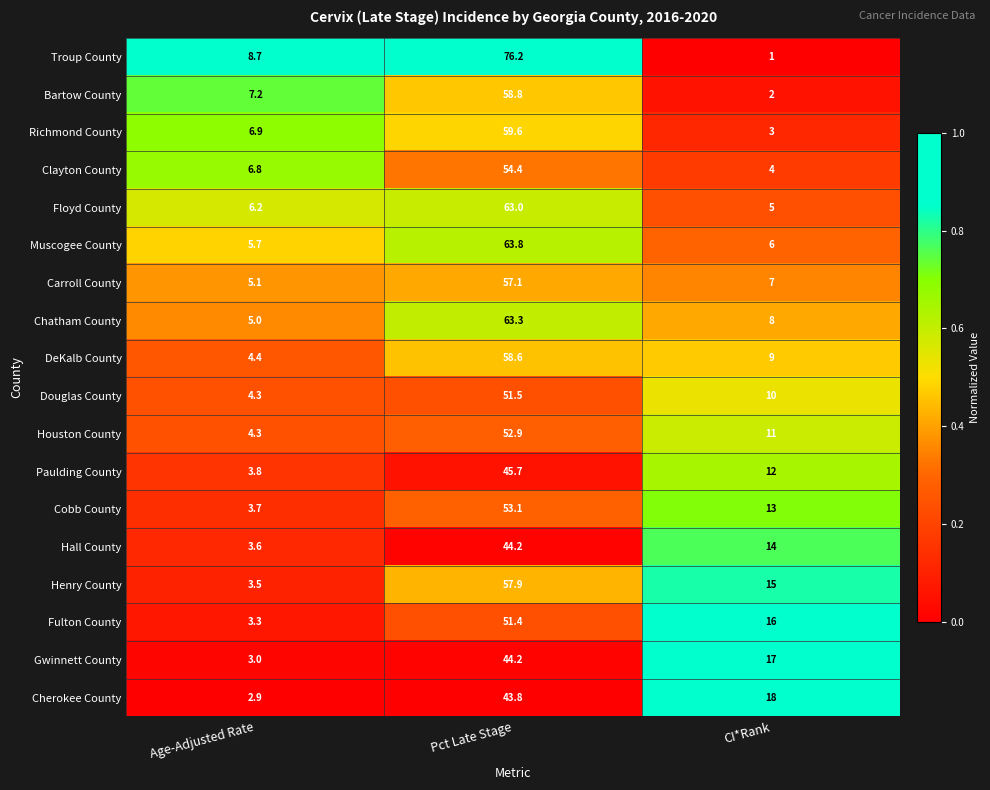

What is the highest value of the Troup County series?

76.2